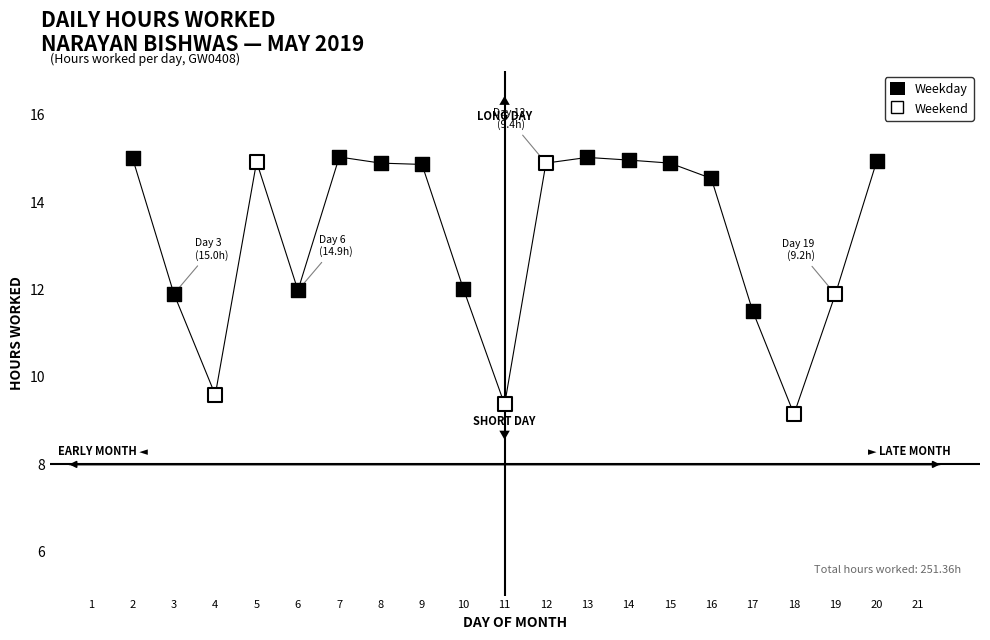

Which series reaches the minimum Y coordinate?

Weekend